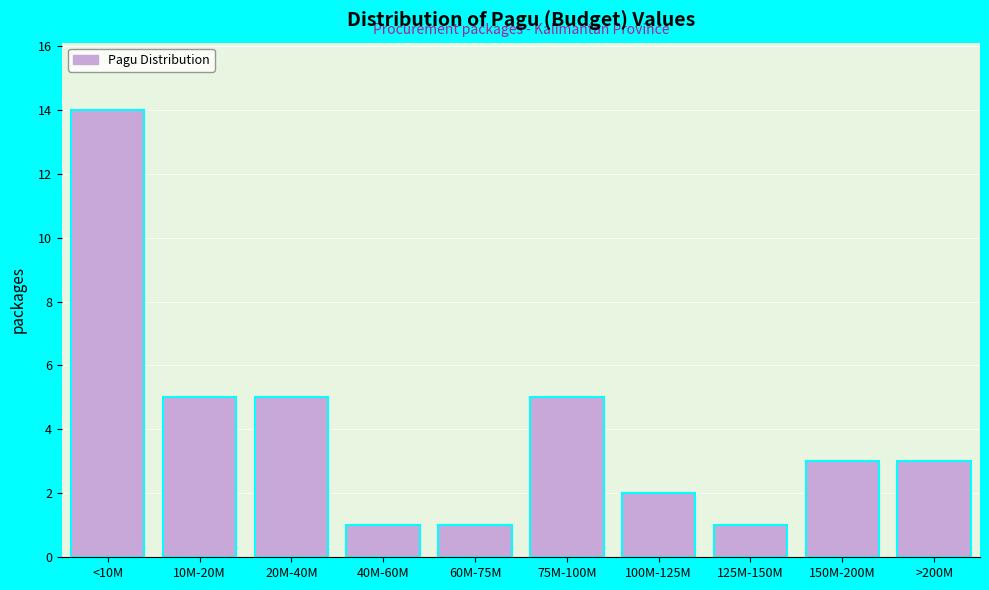

Reading left to right, extract all data points from this chart.

<10M=14	10M-20M=5	20M-40M=5	40M-60M=1	60M-75M=1	75M-100M=5	100M-125M=2	125M-150M=1	150M-200M=3	>200M=3